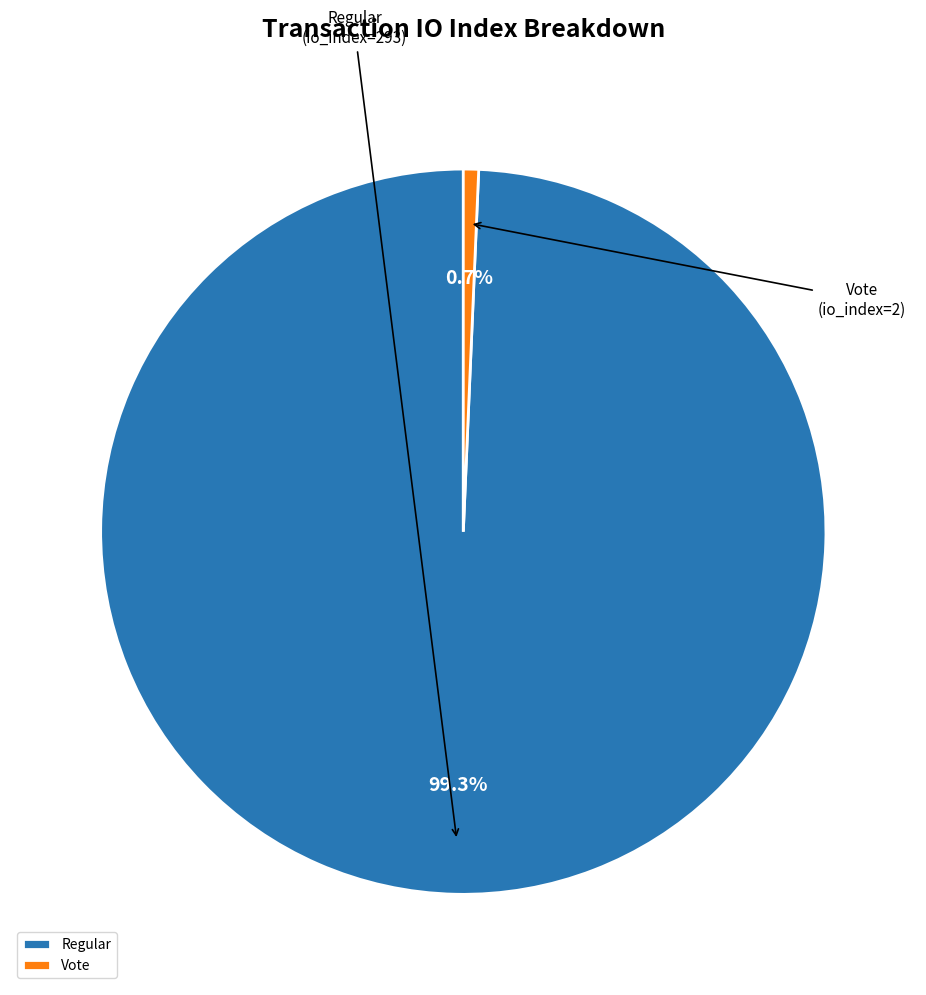

Count the number of slices in the pie.

2